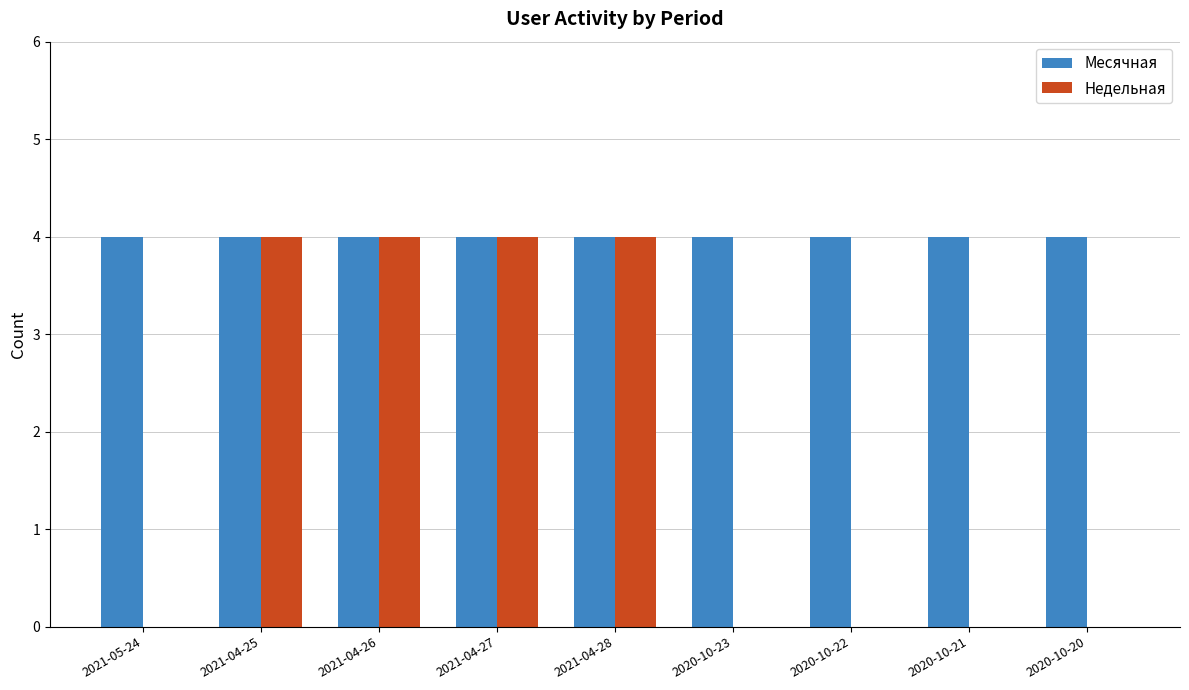

Which series has the largest total across all categories?

Месячная